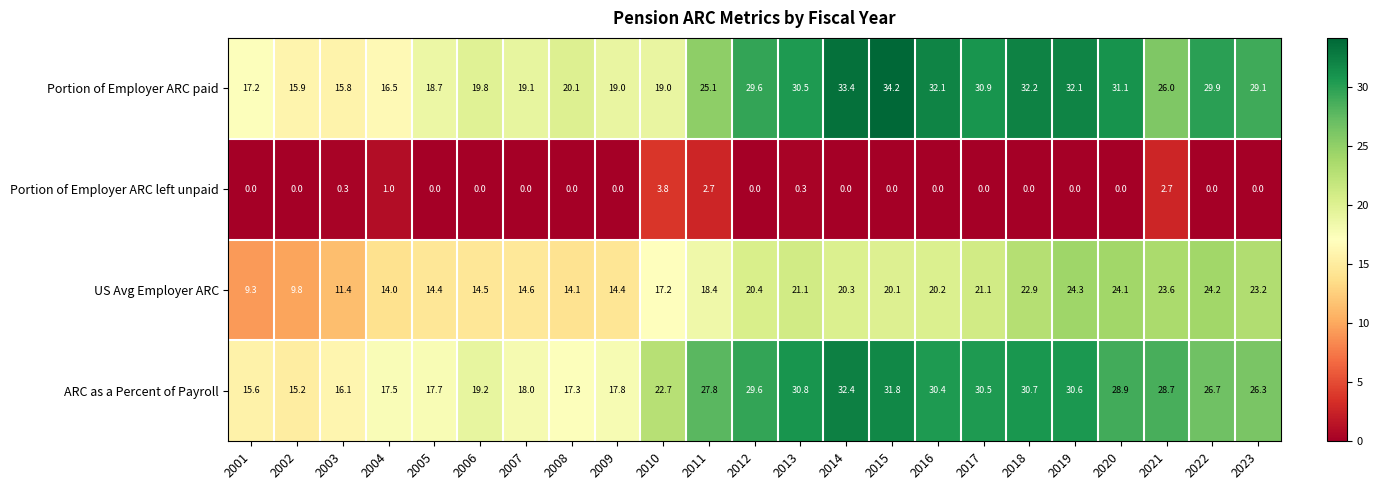

What is the maximum value shown in the chart?

34.2